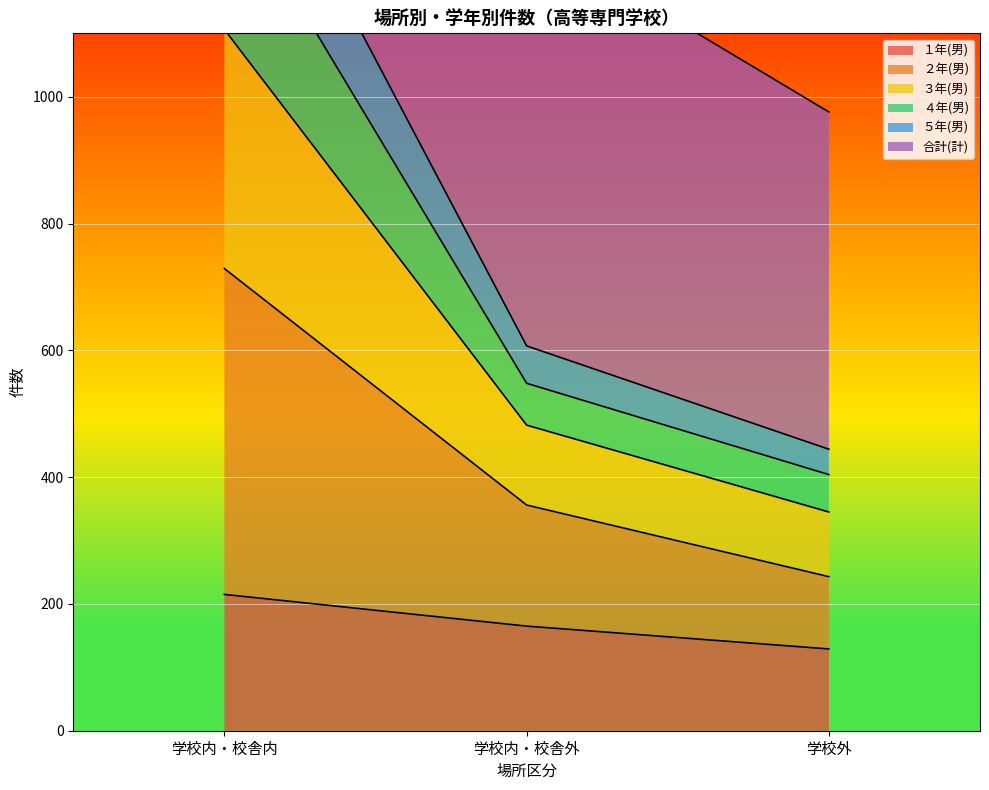

What are all the series names shown in the legend?

１年(男), ２年(男), ３年(男), ４年(男), ５年(男), 合計(計)